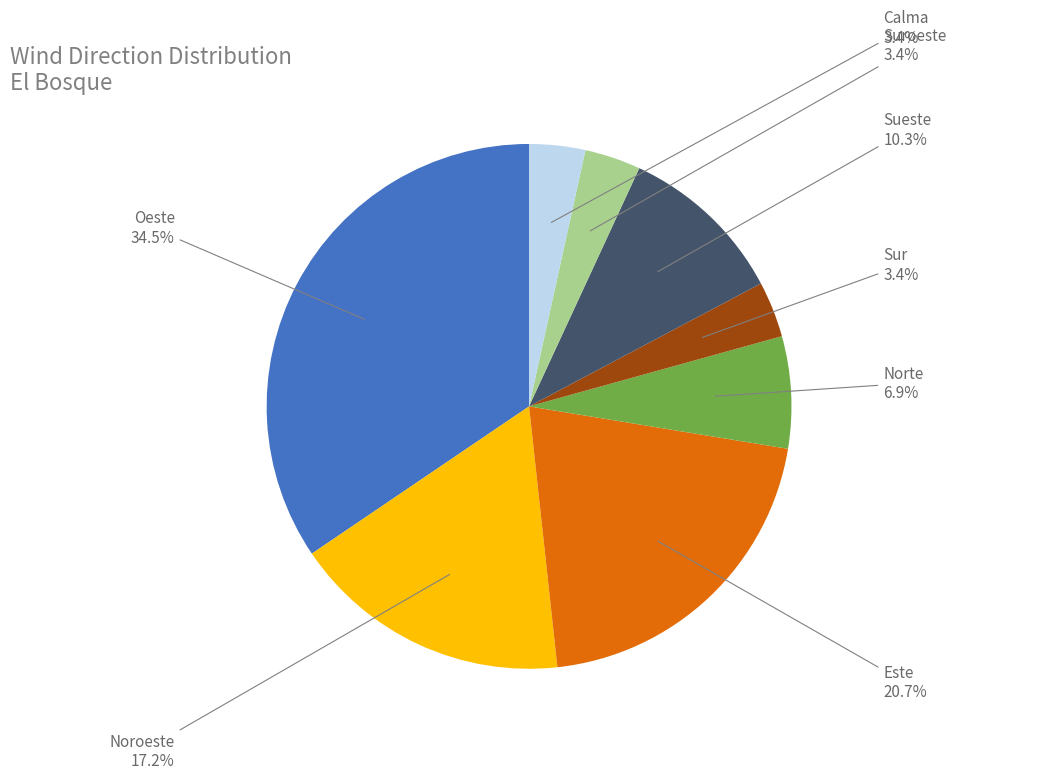

True or false: Este accounts for 29% of the total.

False